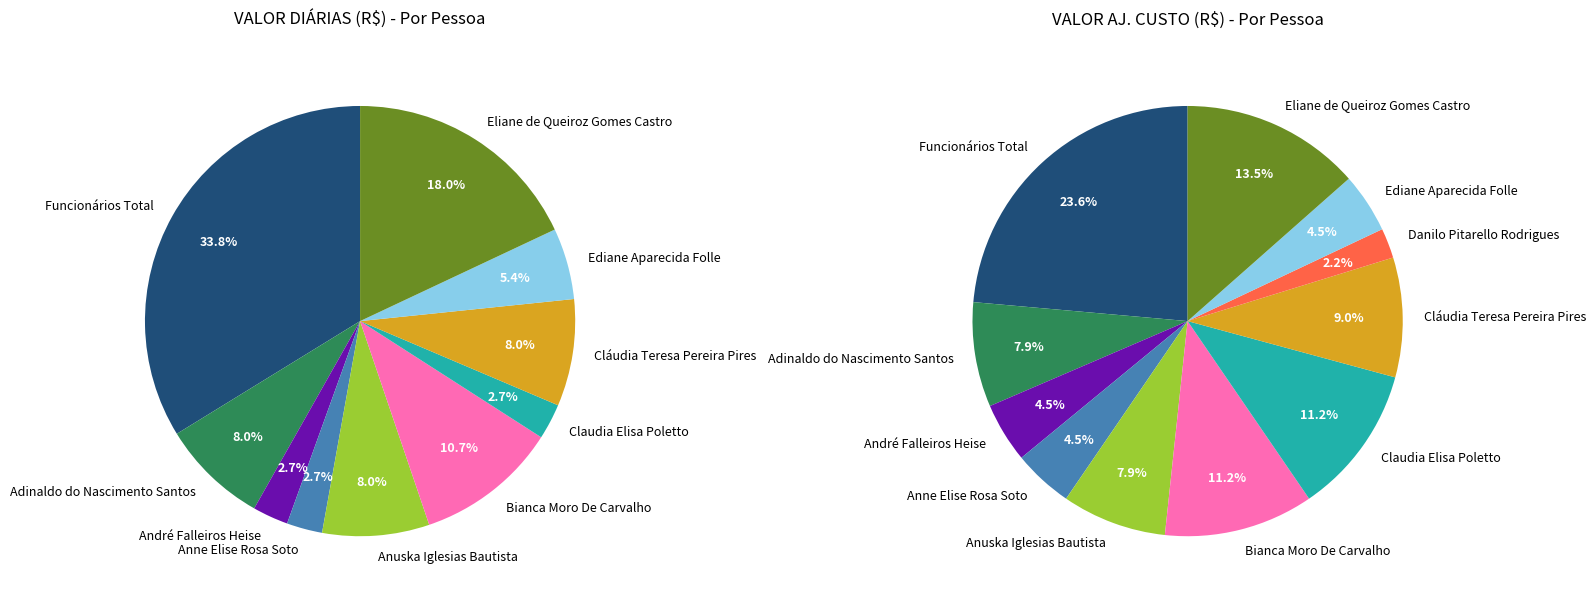

Does Bianca Moro De Carvalho represent more than half of the total?

No